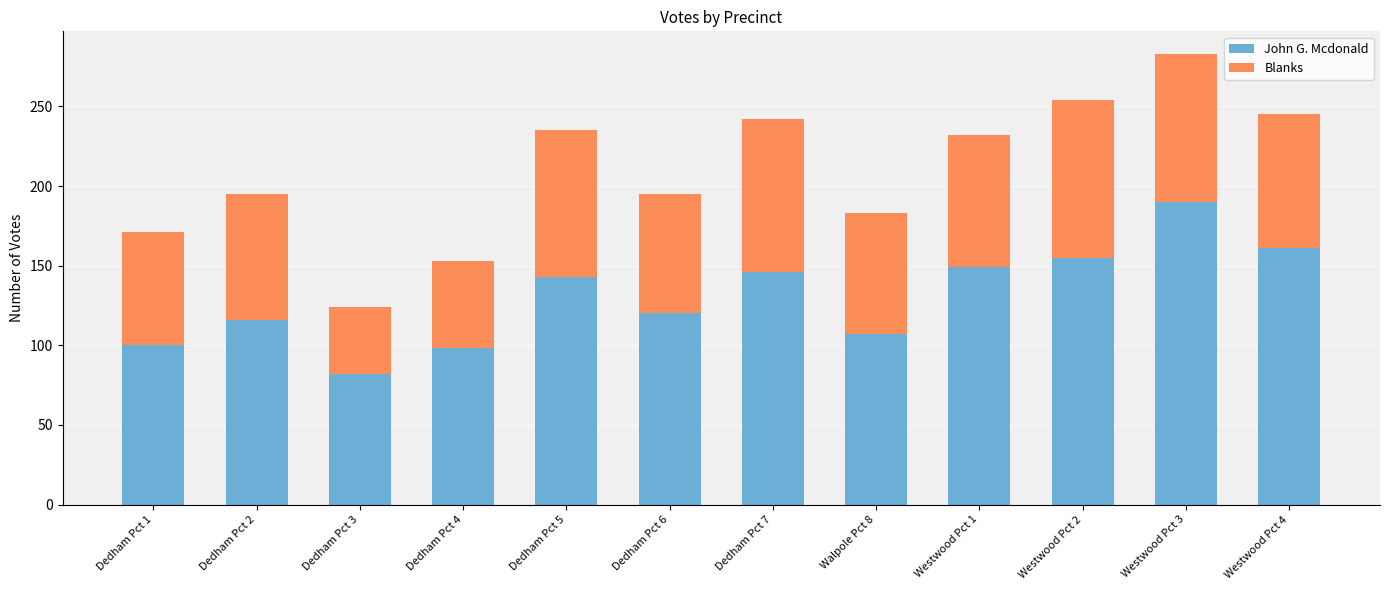

What is the total value across all series at Westwood Pct 4?

245